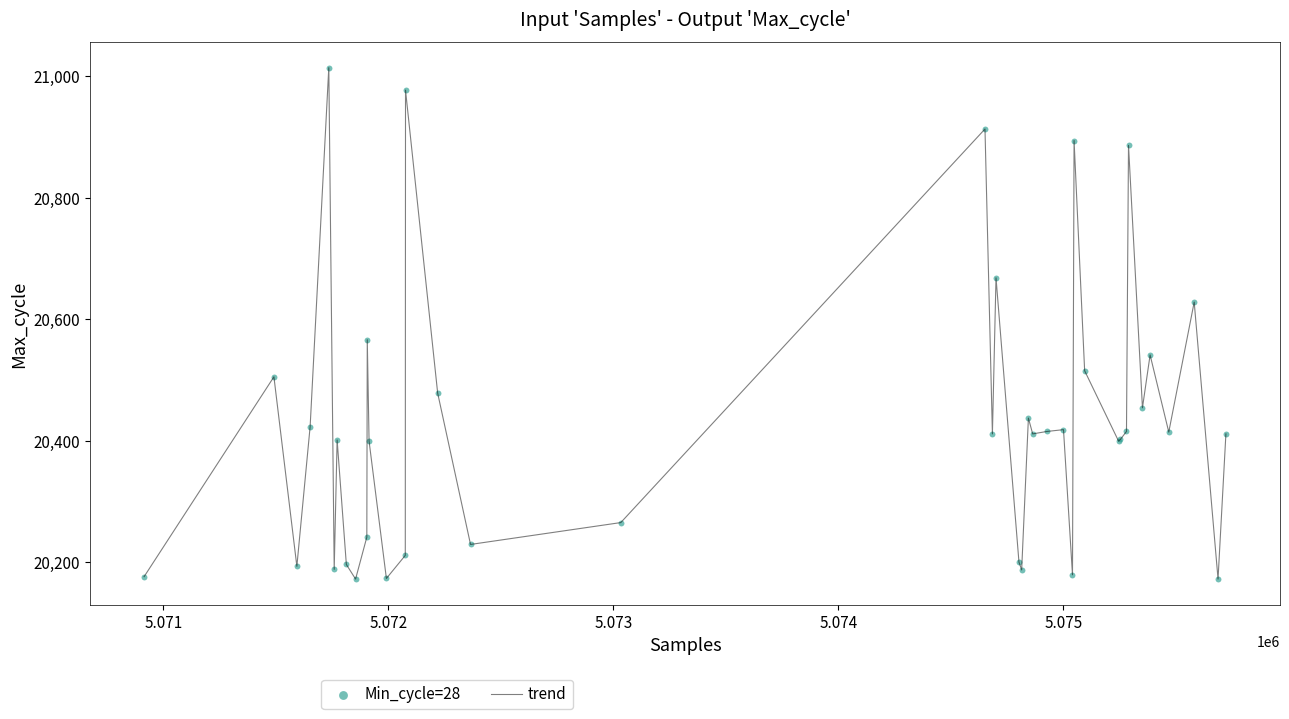

What is the difference between the maximum and minimum values?

842